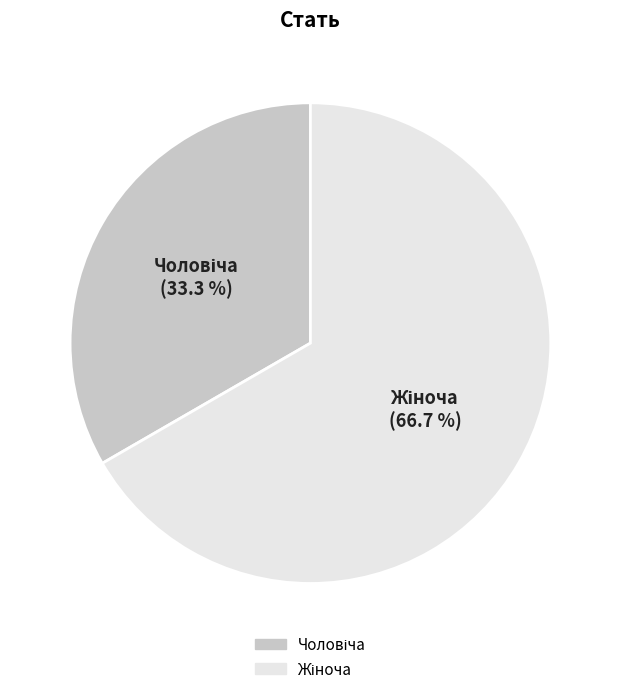

Is there a majority slice in this chart?

Yes